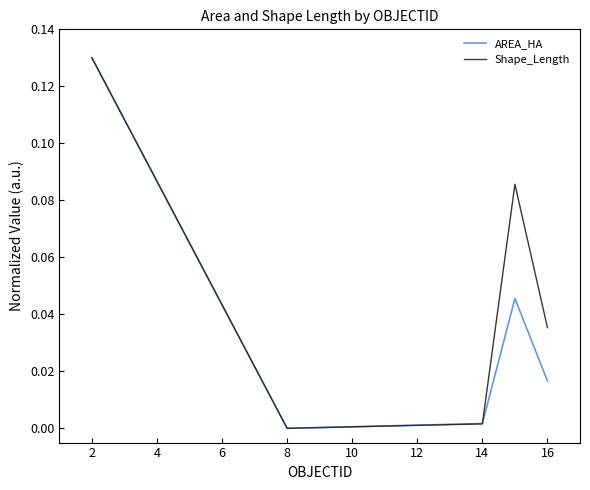

Rank the series by their average value, from highest to lowest.

Shape_Length, AREA_HA